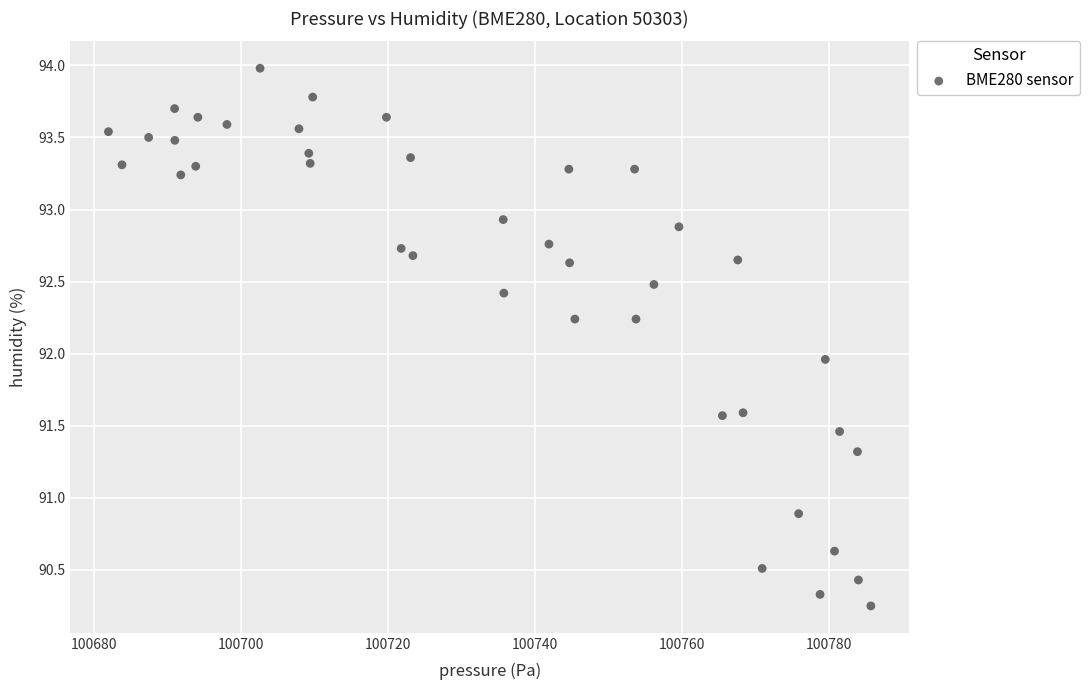

What is the range of Y values (max minus min)?

3.7